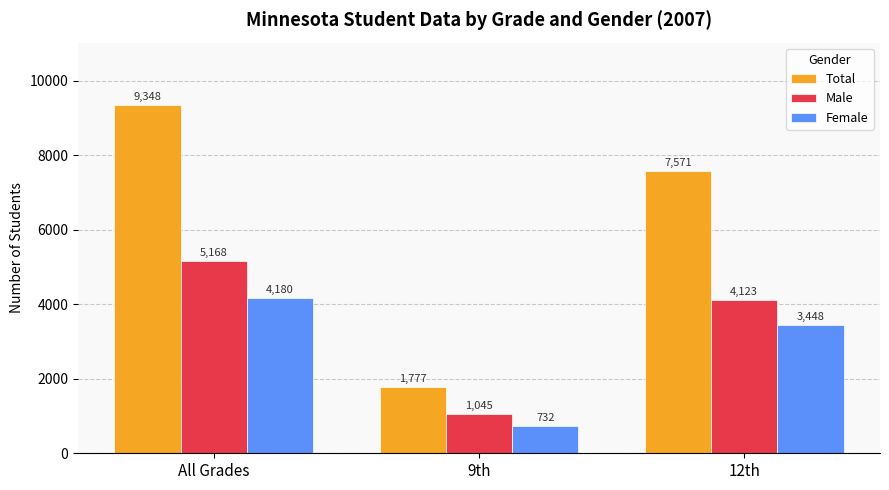

Which series changed the most between All Grades and 12th?

Total